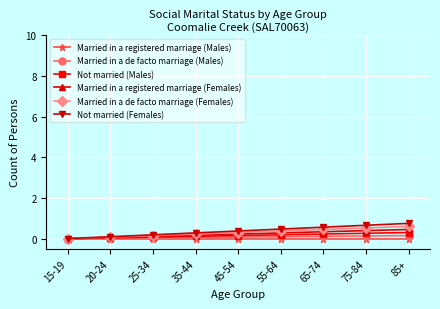

What is the total value across all series at 25-34?

0.6